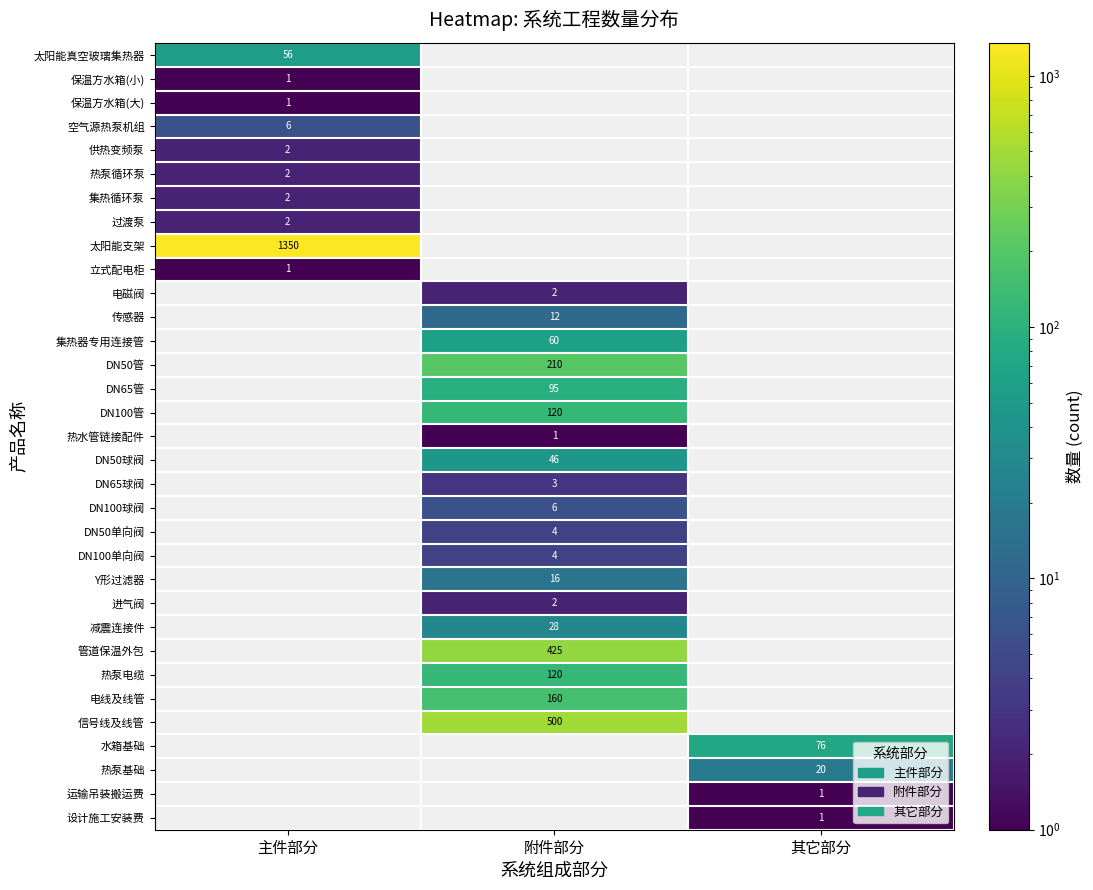

True or false: 管道保温外包 has a value of 120 at 附件部分.

False